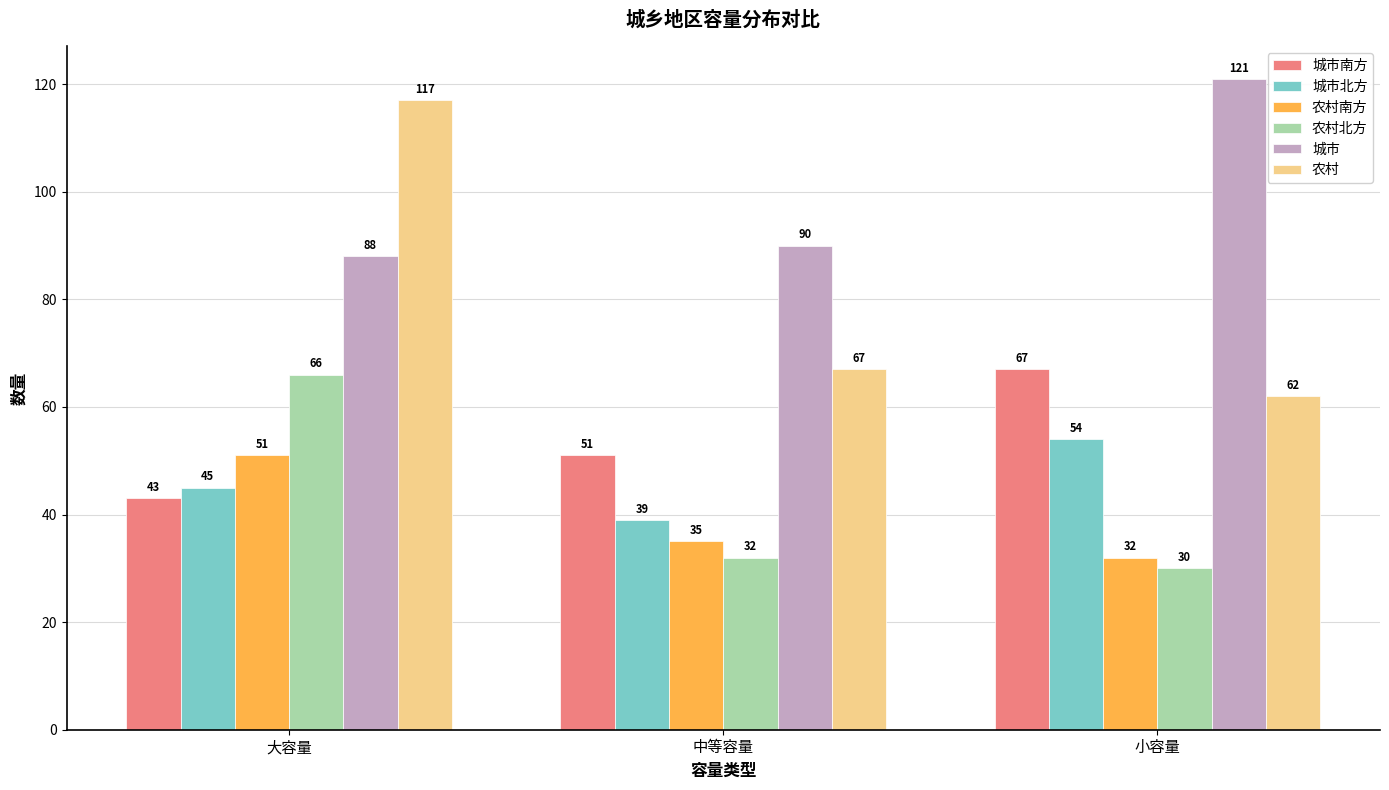

What are all the series names shown in the legend?

城市南方, 城市北方, 农村南方, 农村北方, 城市, 农村